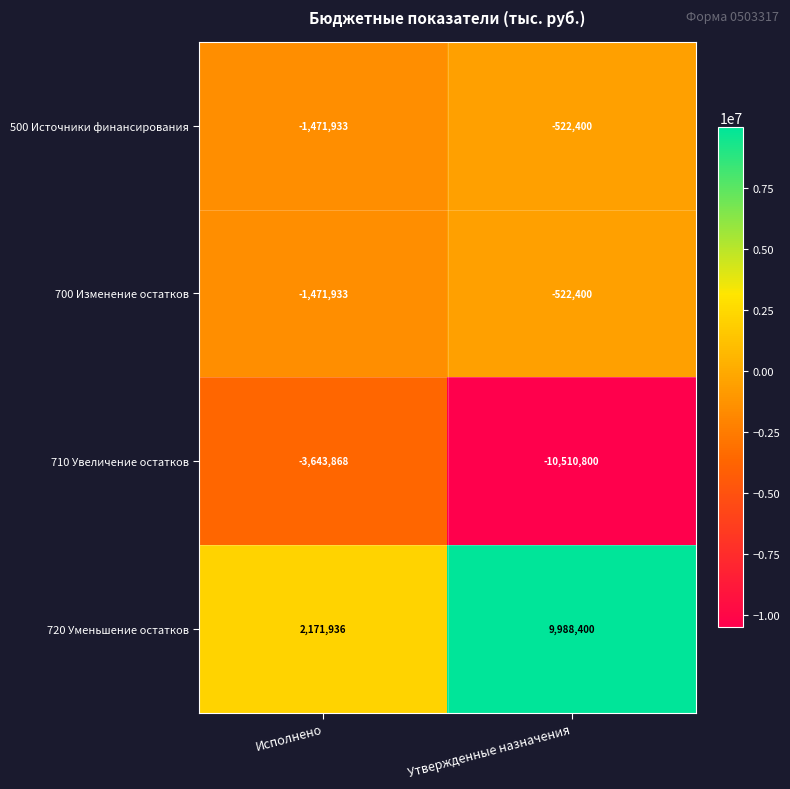

Is it true that 700 Изменение остатков equals -522400 at Утвержденные назначения?

True